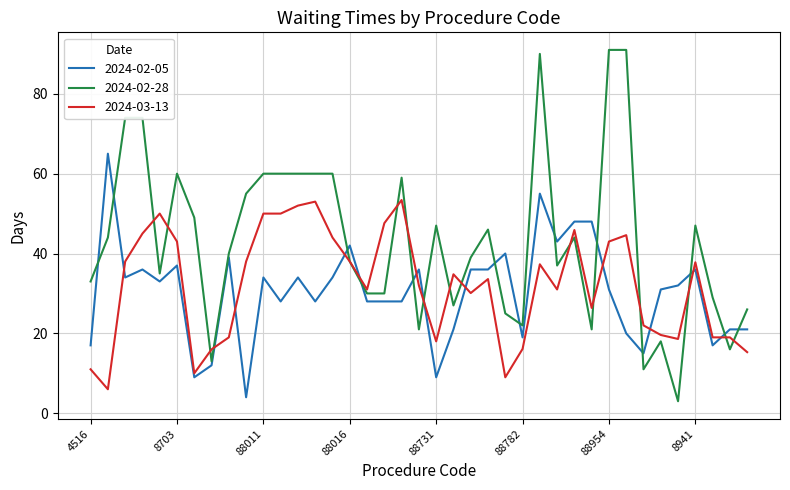

Rank the series by their maximum value, from highest to lowest.

2024-02-28, 2024-02-05, 2024-03-13